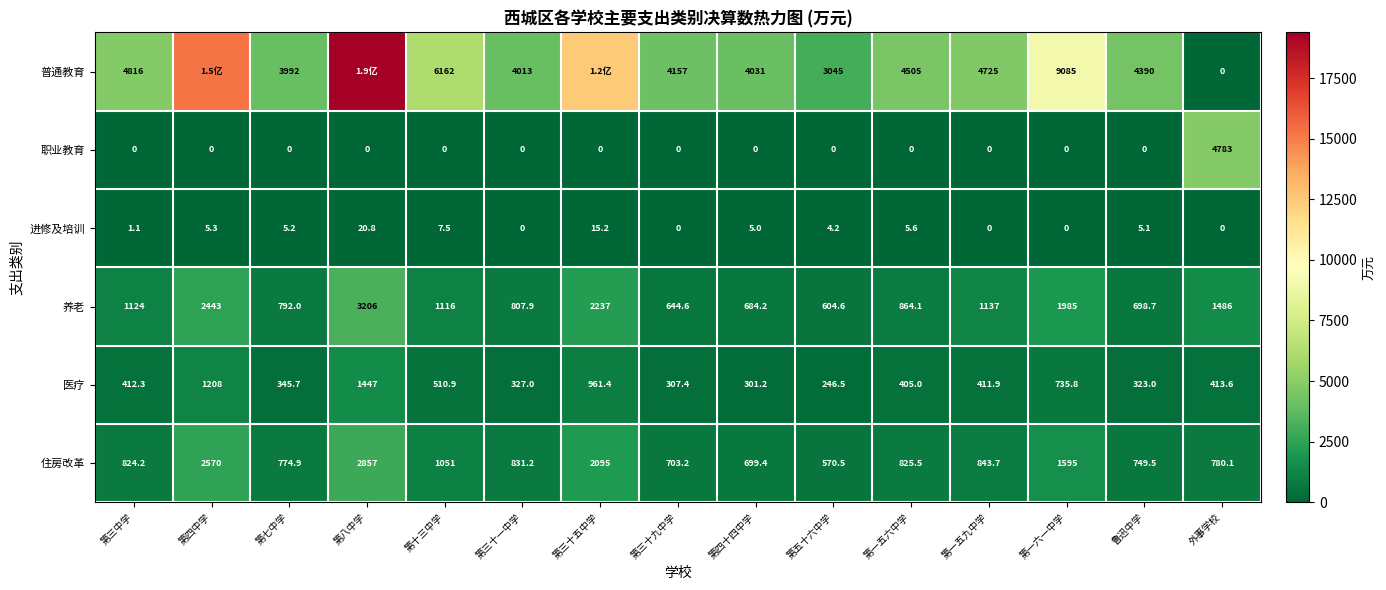

What is the total value across all series at 第七中学?

5909.8